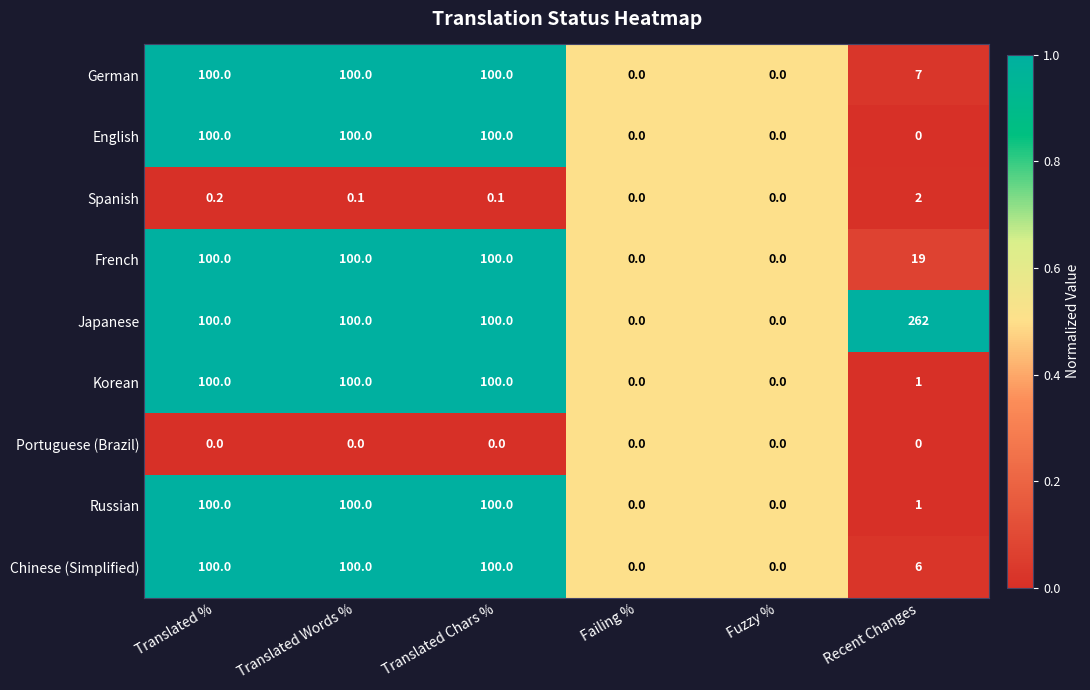

Is the value of Chinese (Simplified) at Translated Words % greater than the value of Russian at Failing %?

Yes